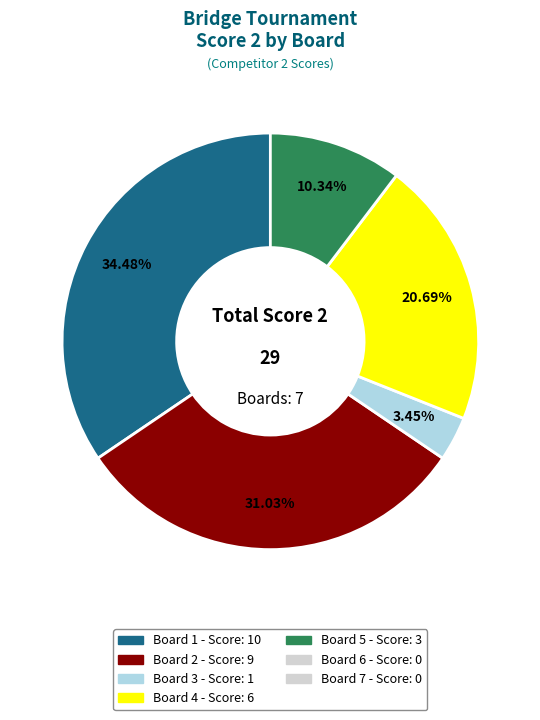

Does any single category account for the majority?

No